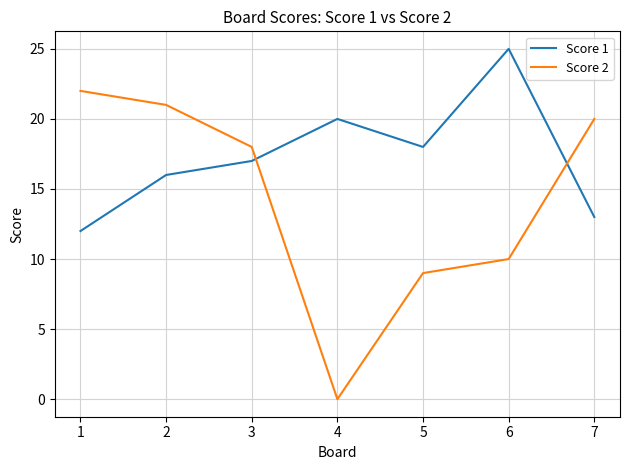

The Score 1 series shows 22 at 2. True or false?

False